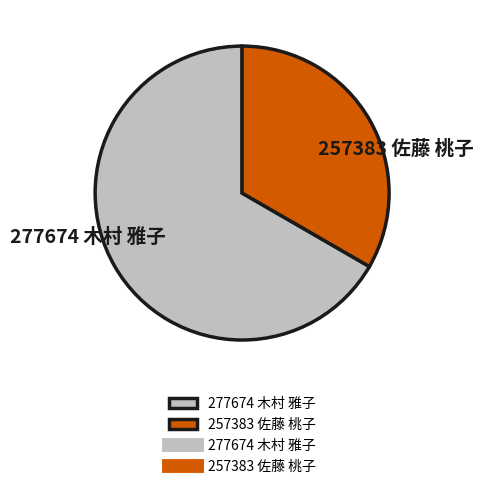

Is the sum of 257383 佐藤 桃子 and 277674 木村 雅子 greater than half?

Yes